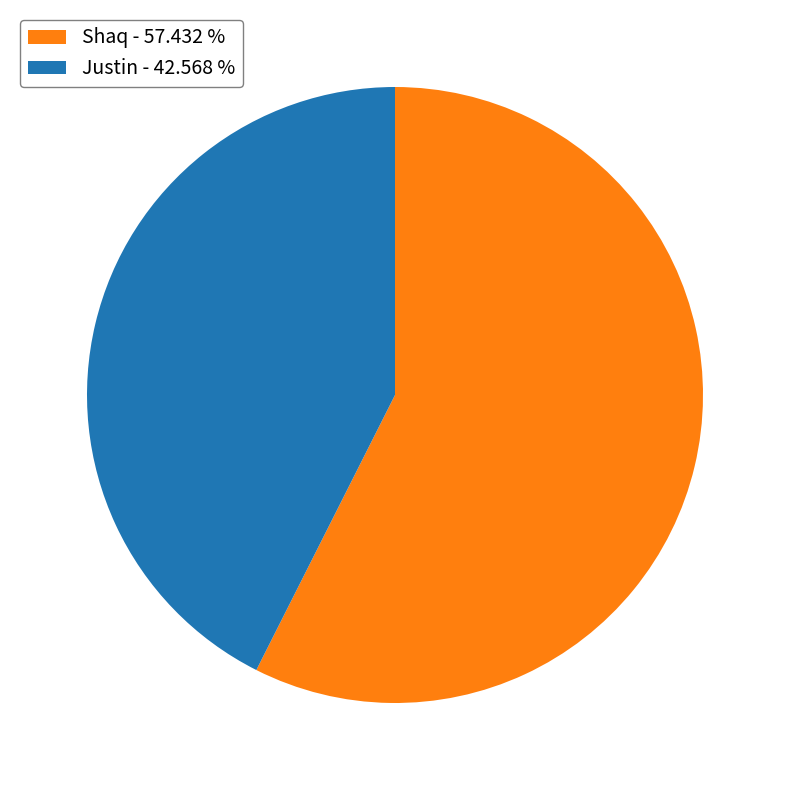

Which has a higher value, Justin - 42.568 % or Shaq - 57.432 %?

Shaq - 57.432 %